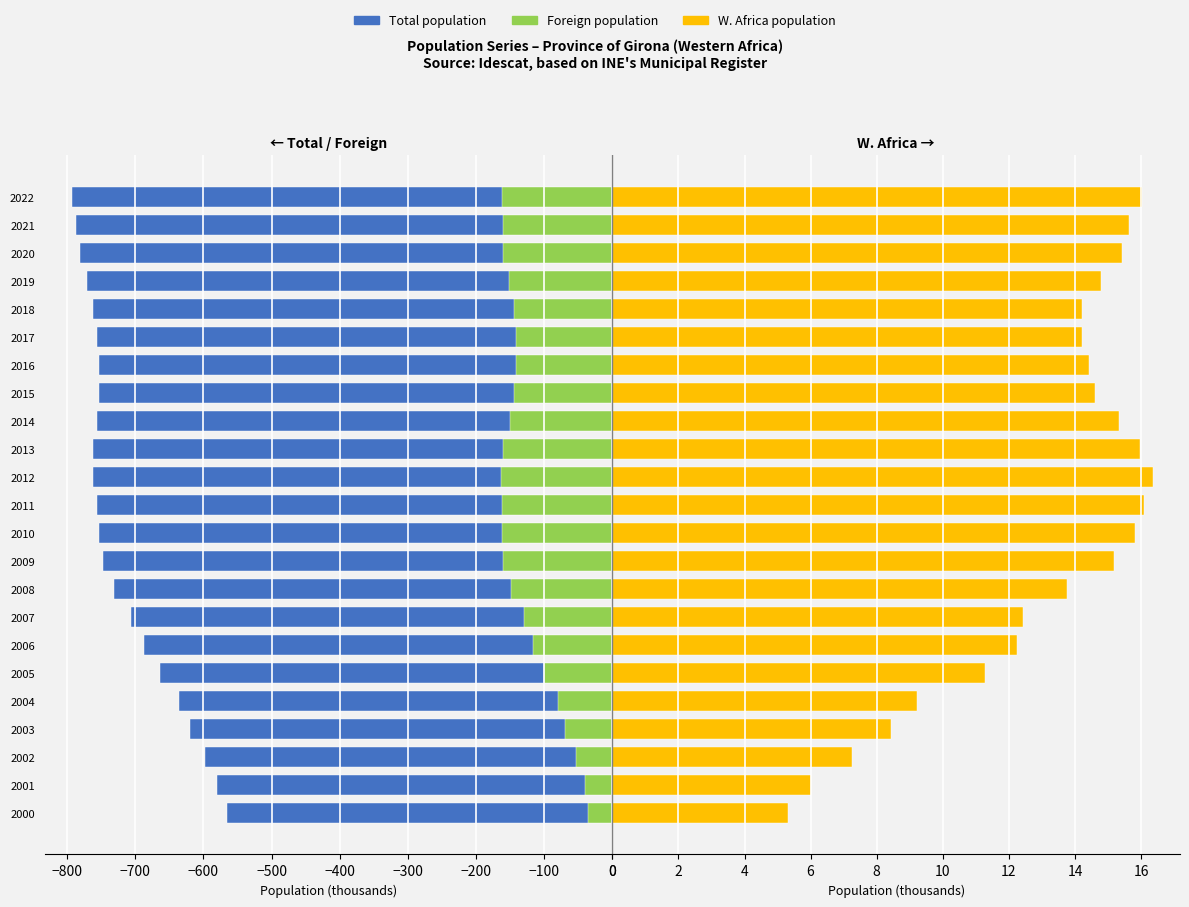

Which series has the largest total across all categories?

W. Africa pop.